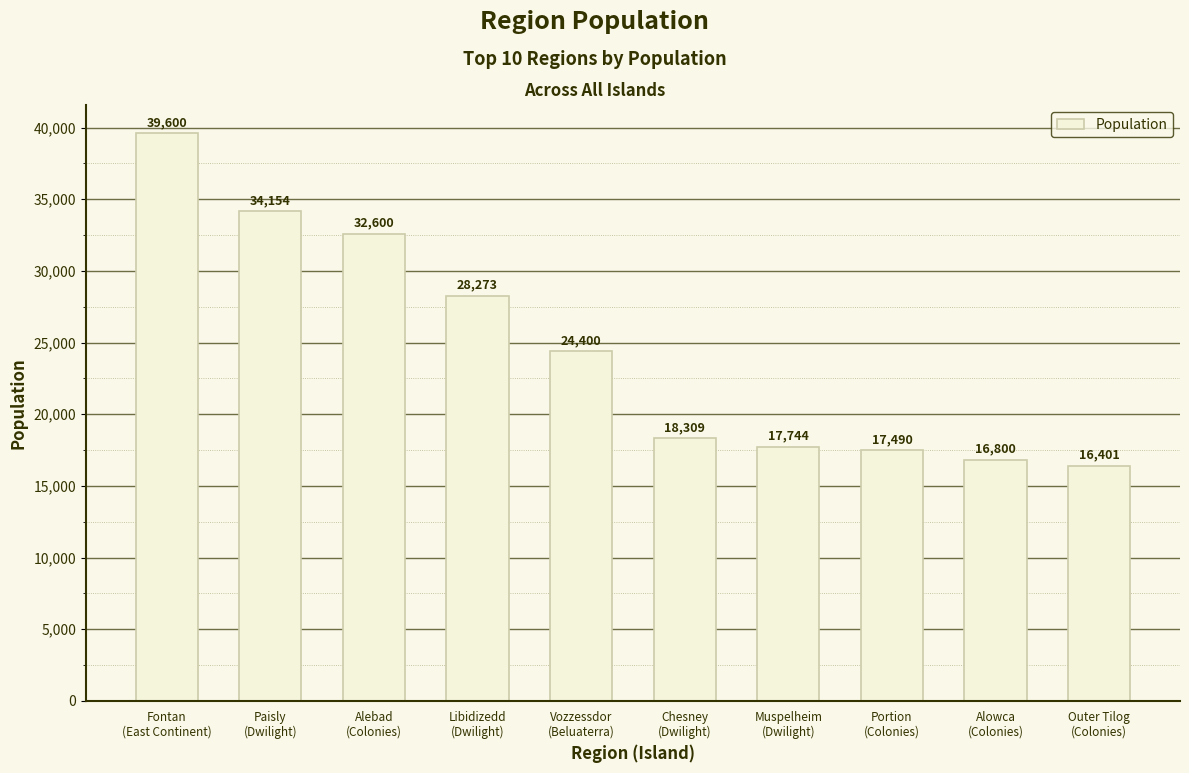

Read the value at Chesney
(Dwilight), to the nearest 10.

18310